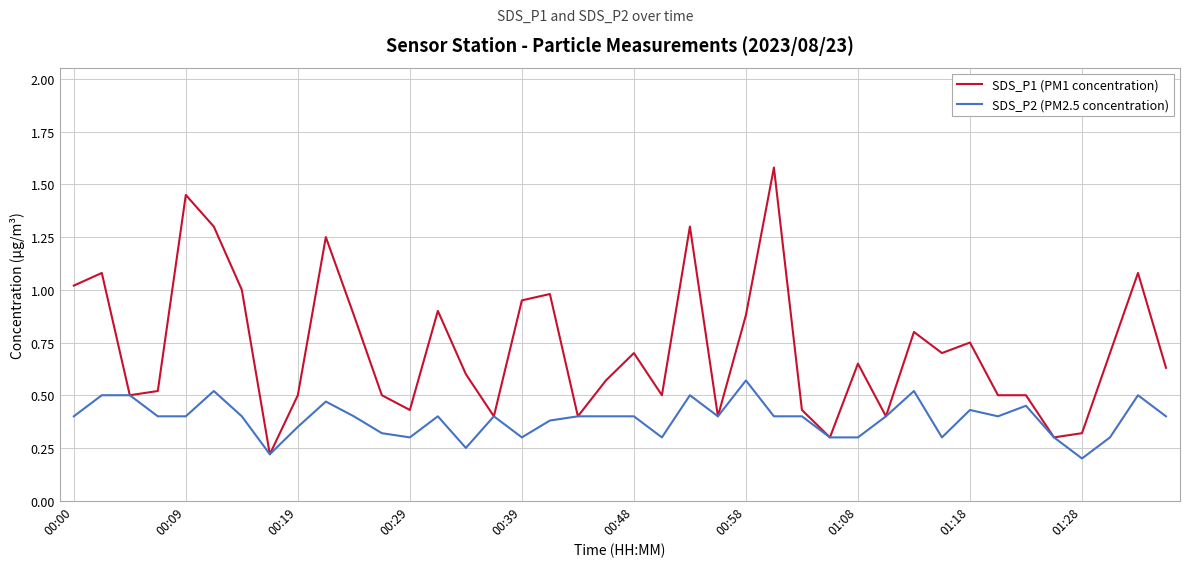

What is the highest value of the SDS_P1 (PM1 concentration) series?

1.6